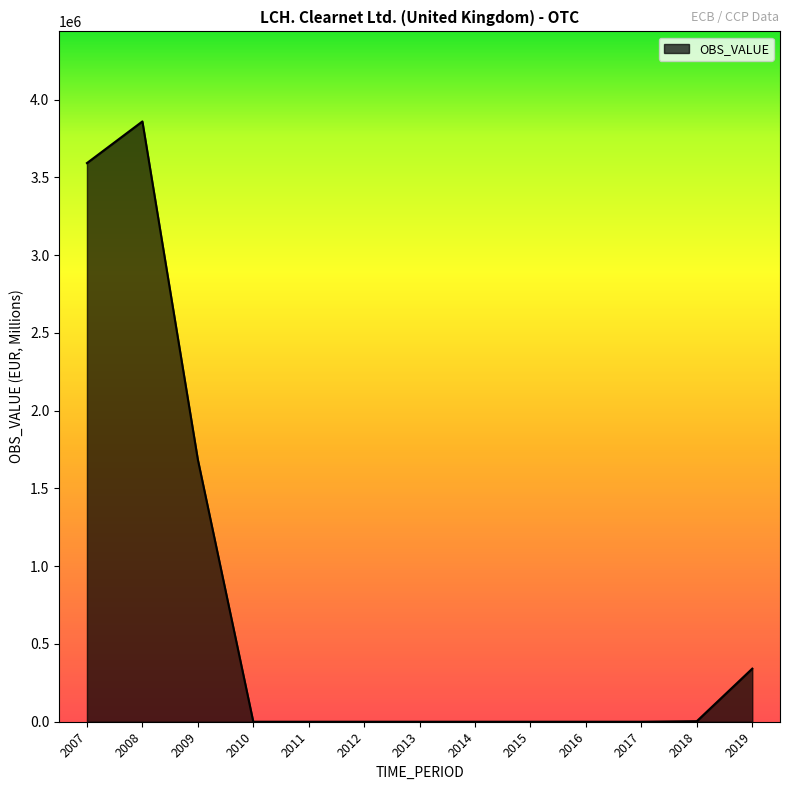

How many lines are shown in the chart?

1